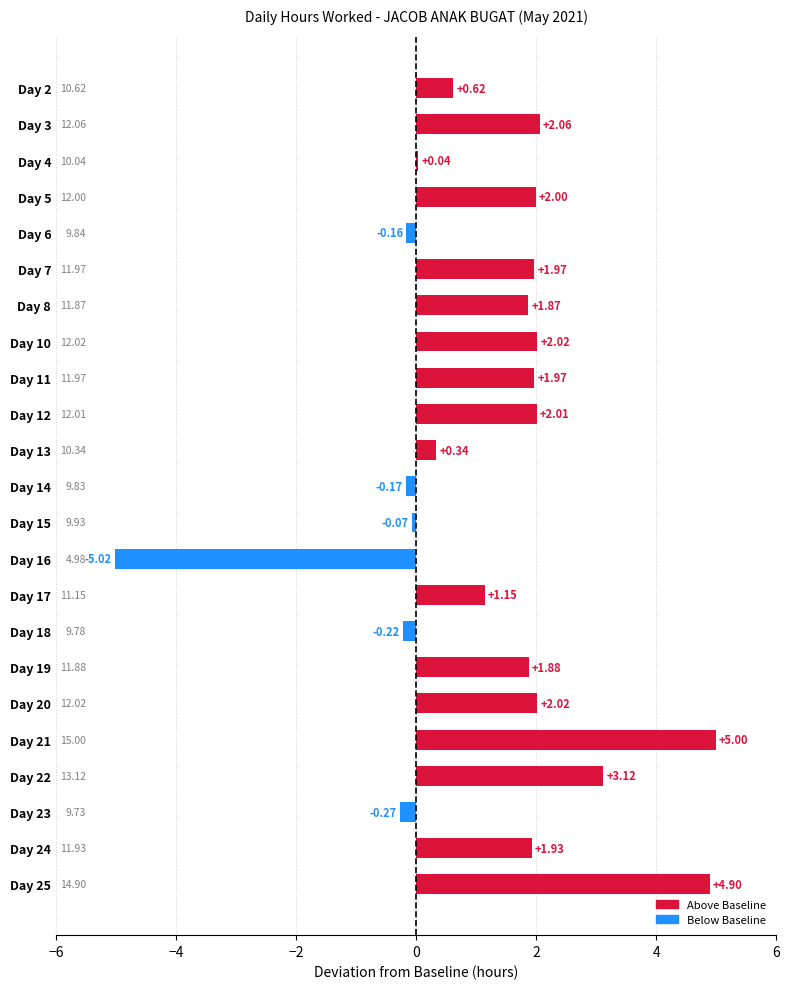

Between Day 7 and Day 13, which is larger?

Day 7